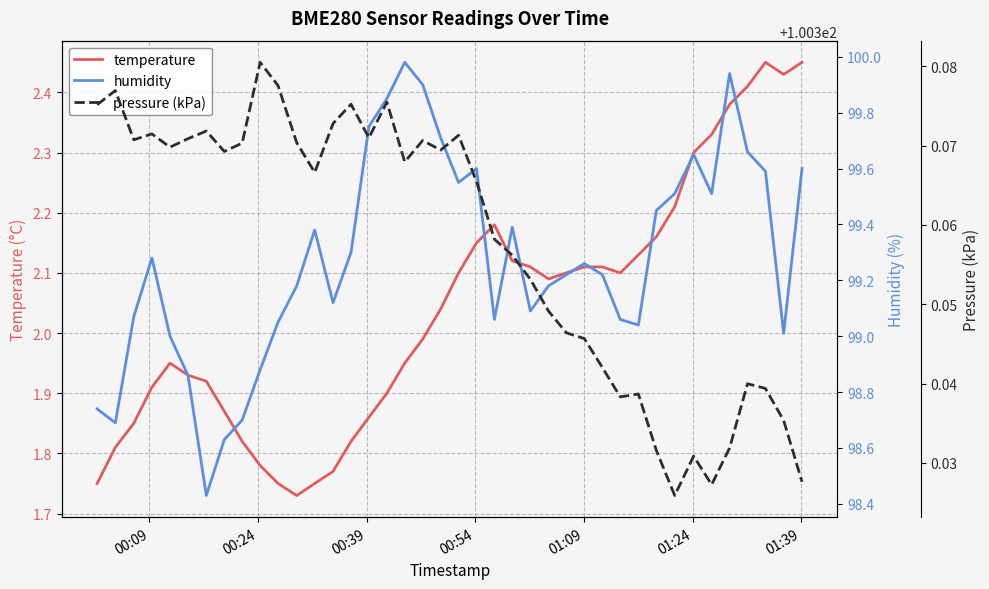

True or false: humidity and pressure (kPa) cross at least once.

False